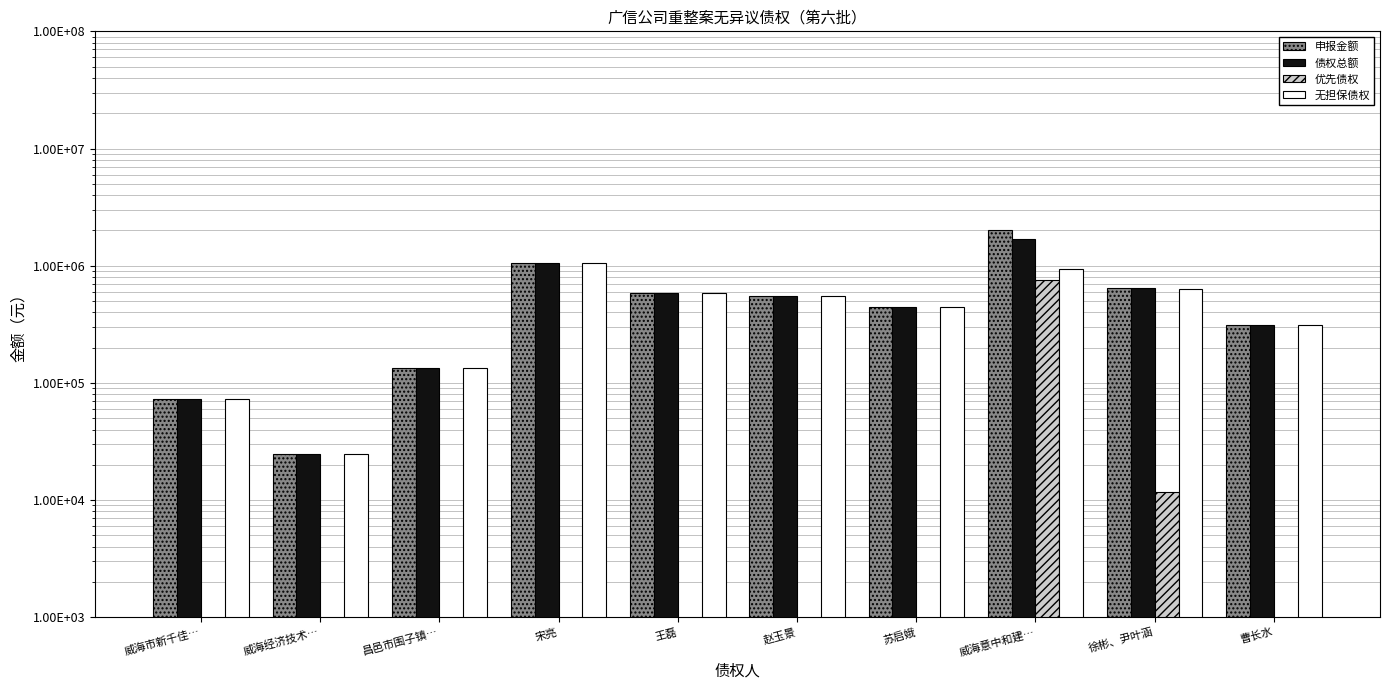

How many categories are shown in the chart?

10